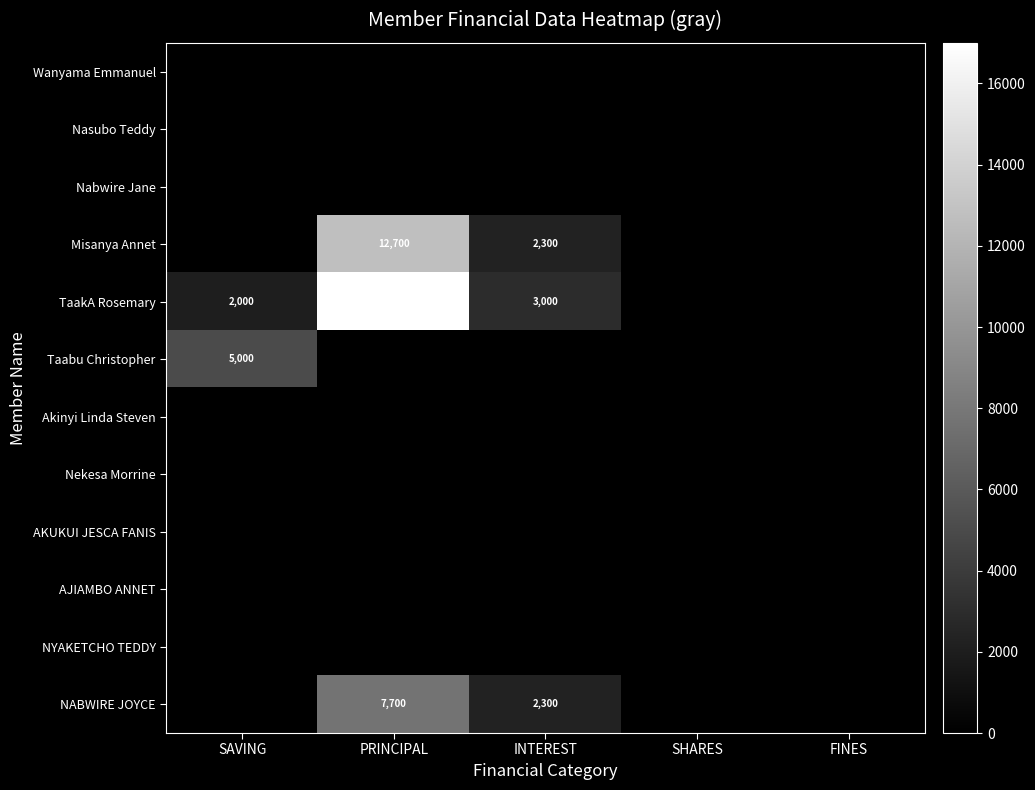

The NABWIRE JOYCE series shows 7700 at PRINCIPAL. True or false?

True